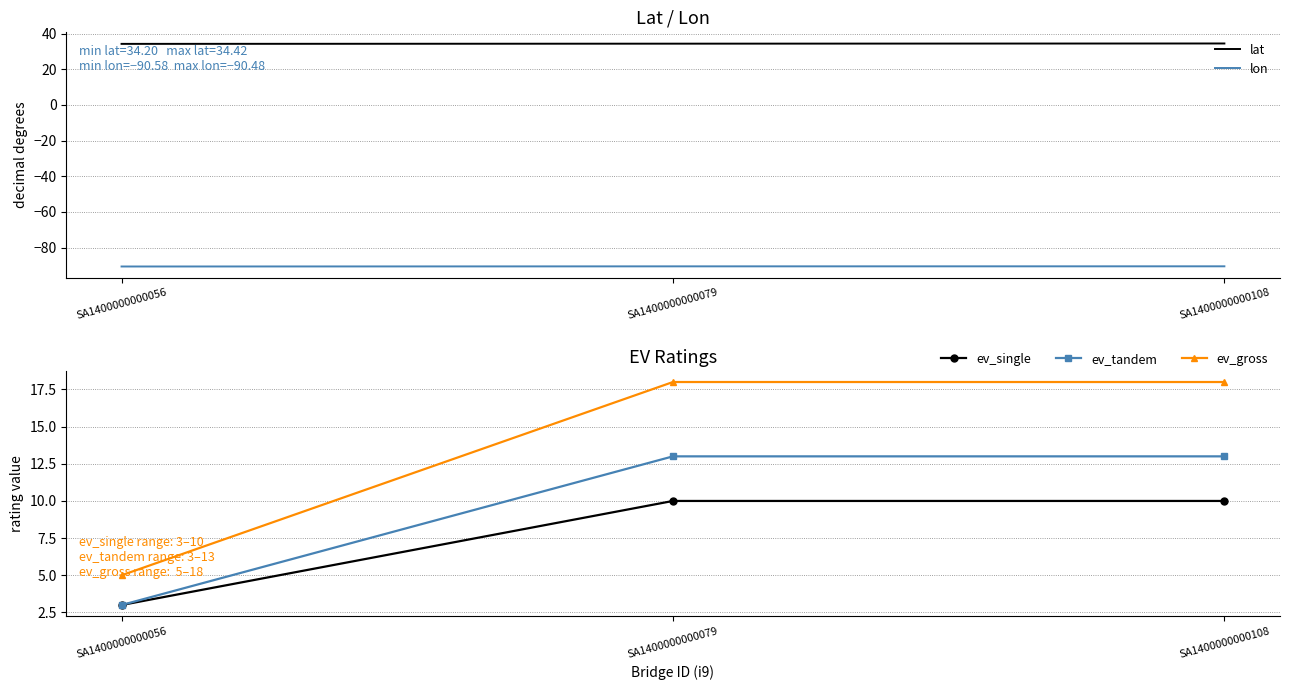

At which label does ev_tandem reach its peak?

SA1400000000079